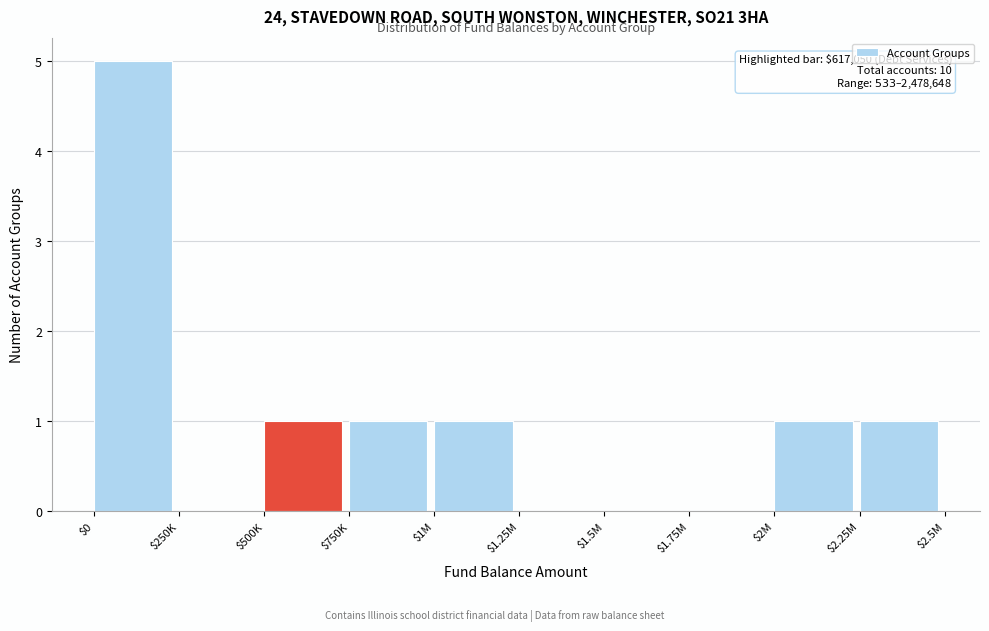

The chart shows a value of 1 at $2.25M. True or false?

True